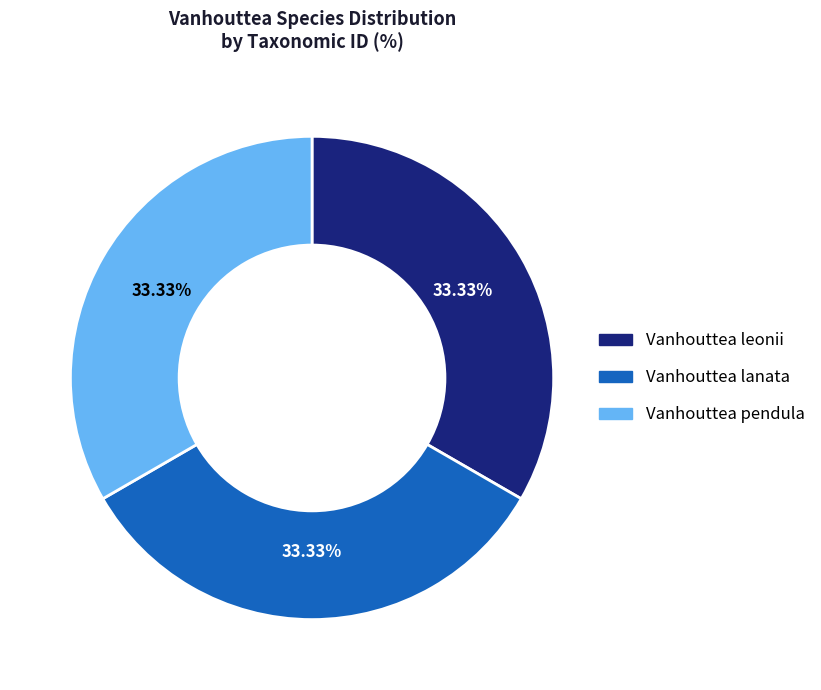

Approximately how many times larger is the value at Vanhouttea leonii compared to Vanhouttea pendula?

1.0